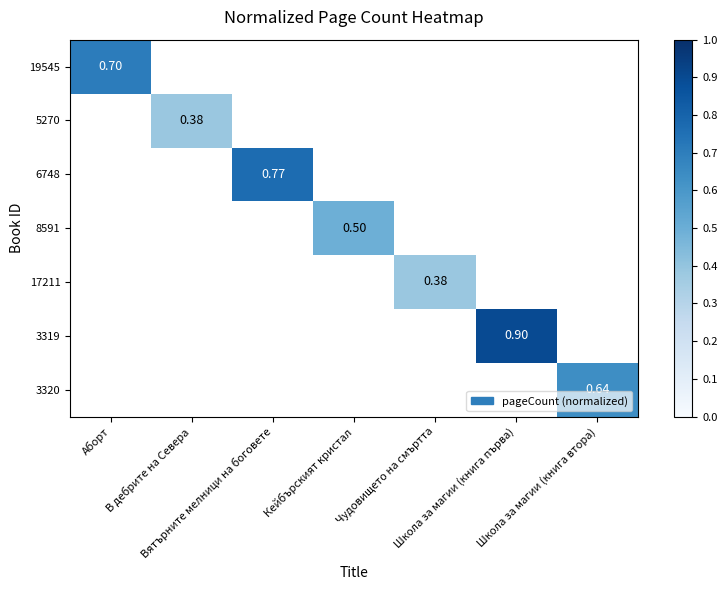

At how many categories does at least one series exceed 0?

7